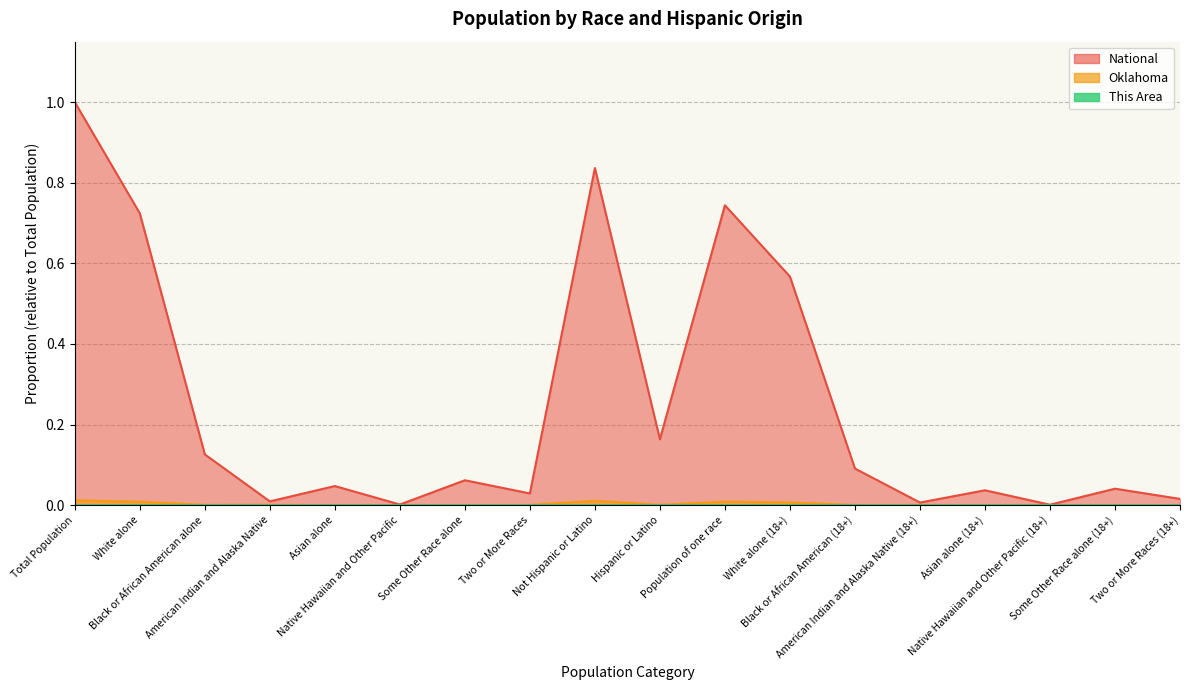

Reading left to right, list all the values displayed in this chart.

This Area: Total Population=0.0	White alone=0.0	Black or African American alone=0.0	American Indian and Alaska Native=0.0	Asian alone=0.0	Native Hawaiian and Other Pacific=0.0	Some Other Race alone=0.0	Two or More Races=0.0	Not Hispanic or Latino=0.0	Hispanic or Latino=0.0	Population of one race=0.0	White alone (18+)=0.0	Black or African American (18+)=0.0	American Indian and Alaska Native (18+)=0.0	Asian alone (18+)=0.0	Native Hawaiian and Other Pacific (18+)=0.0	Some Other Race alone (18+)=0.0	Two or More Races (18+)=0.0
Oklahoma: Total Population=0.0	White alone=0.0	Black or African American alone=0.0	American Indian and Alaska Native=0.0	Asian alone=0.0	Native Hawaiian and Other Pacific=0.0	Some Other Race alone=0.0	Two or More Races=0.0	Not Hispanic or Latino=0.0	Hispanic or Latino=0.0	Population of one race=0.0	White alone (18+)=0.0	Black or African American (18+)=0.0	American Indian and Alaska Native (18+)=0.0	Asian alone (18+)=0.0	Native Hawaiian and Other Pacific (18+)=0.0	Some Other Race alone (18+)=0.0	Two or More Races (18+)=0.0
National: Total Population=1.0	White alone=0.7	Black or African American alone=0.1	American Indian and Alaska Native=0.0	Asian alone=0.0	Native Hawaiian and Other Pacific=0.0	Some Other Race alone=0.1	Two or More Races=0.0	Not Hispanic or Latino=0.8	Hispanic or Latino=0.2	Population of one race=0.7	White alone (18+)=0.6	Black or African American (18+)=0.1	American Indian and Alaska Native (18+)=0.0	Asian alone (18+)=0.0	Native Hawaiian and Other Pacific (18+)=0.0	Some Other Race alone (18+)=0.0	Two or More Races (18+)=0.0